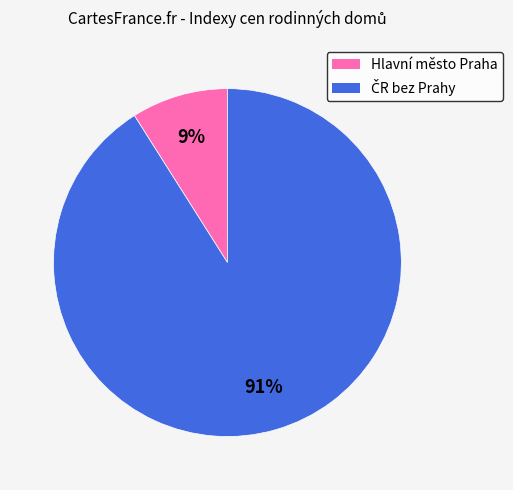

To the nearest percent, what is the average slice percentage?

50%